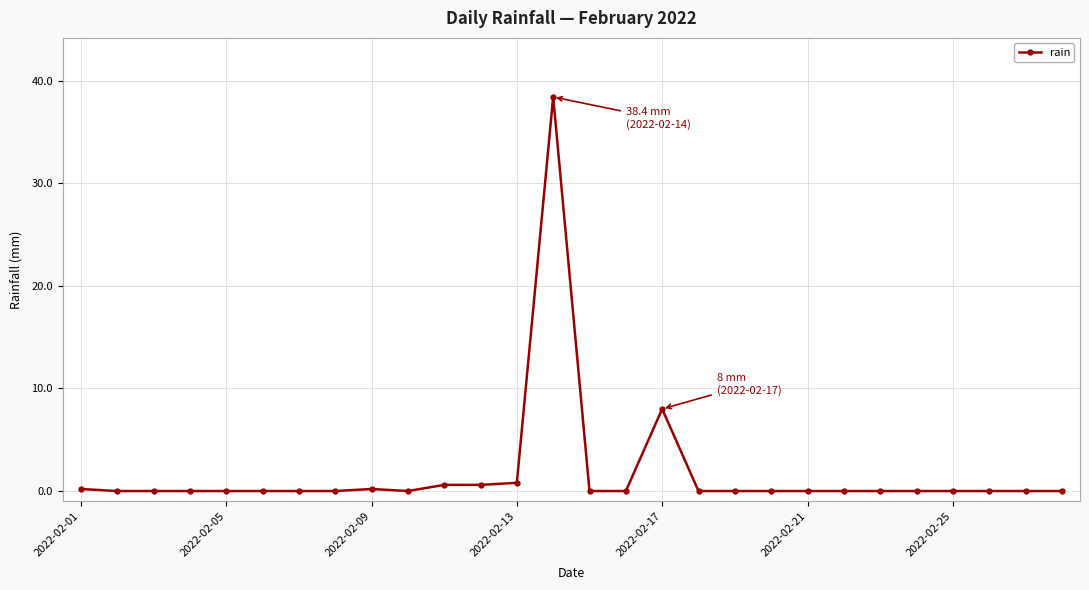

What is the average value?

1.7